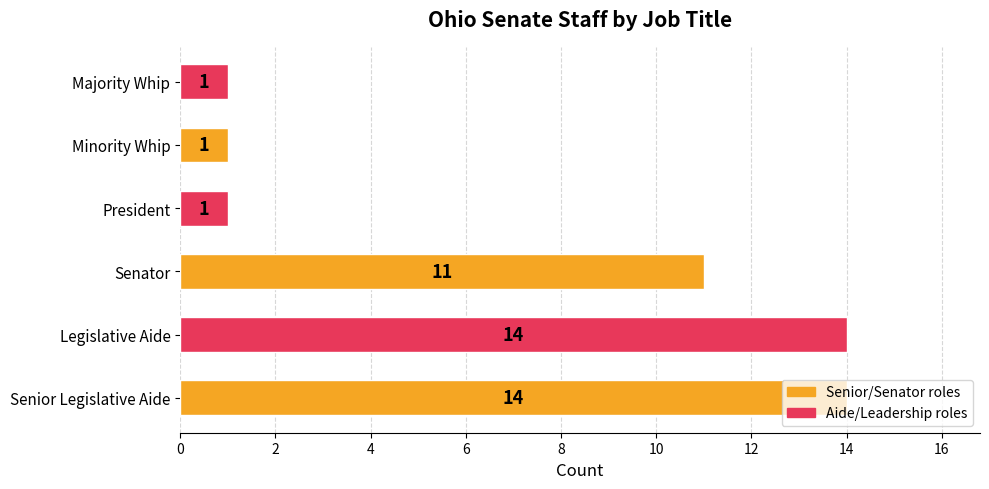

What is the greatest value displayed?

14